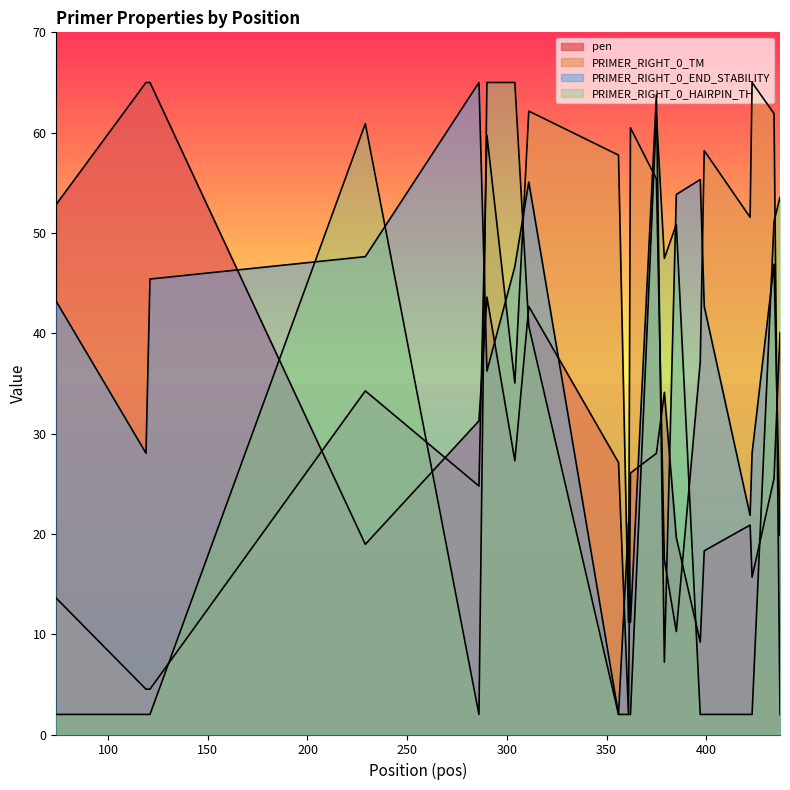

Read the PRIMER_RIGHT_0_END_STABILITY value at 356.

2.0